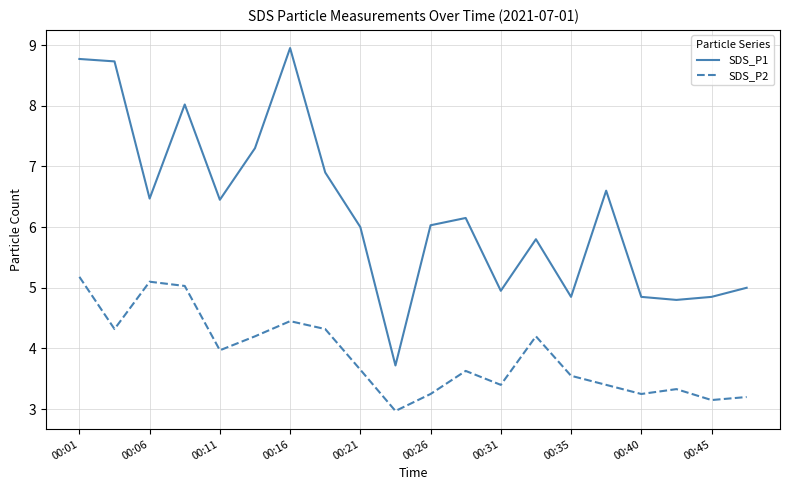

Rank the series by their average value, from lowest to highest.

SDS_P2, SDS_P1